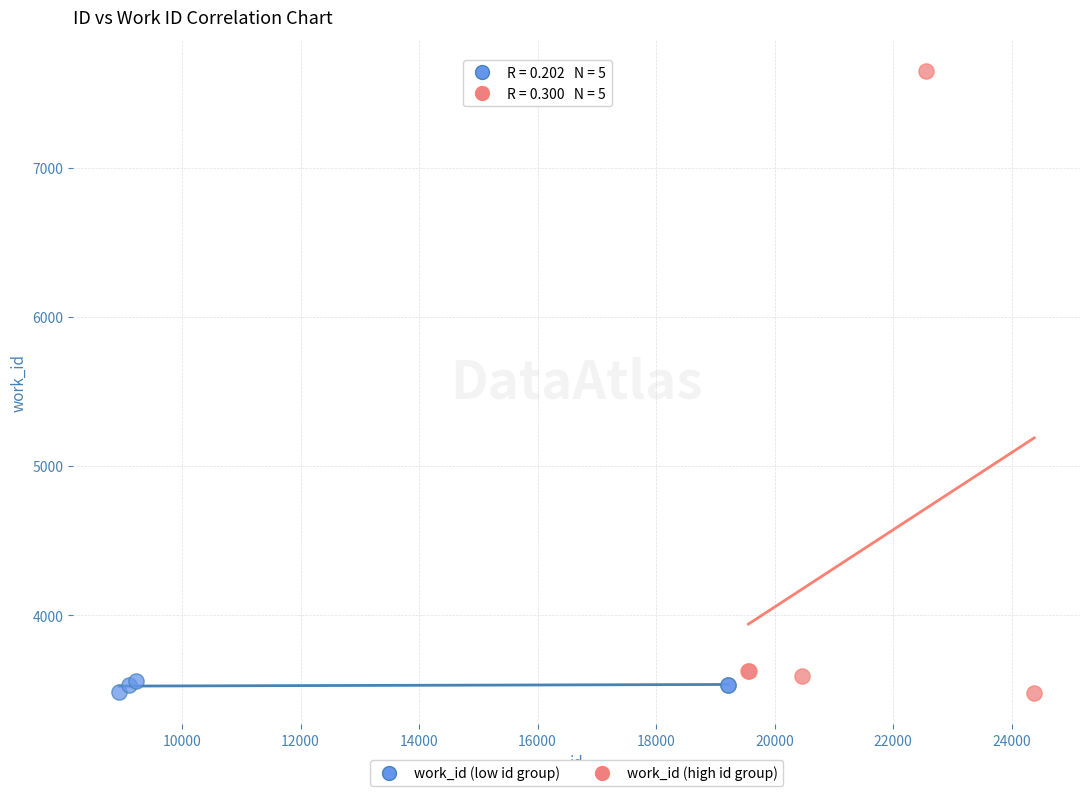

Which series reaches the maximum Y coordinate?

work_id (high id group)